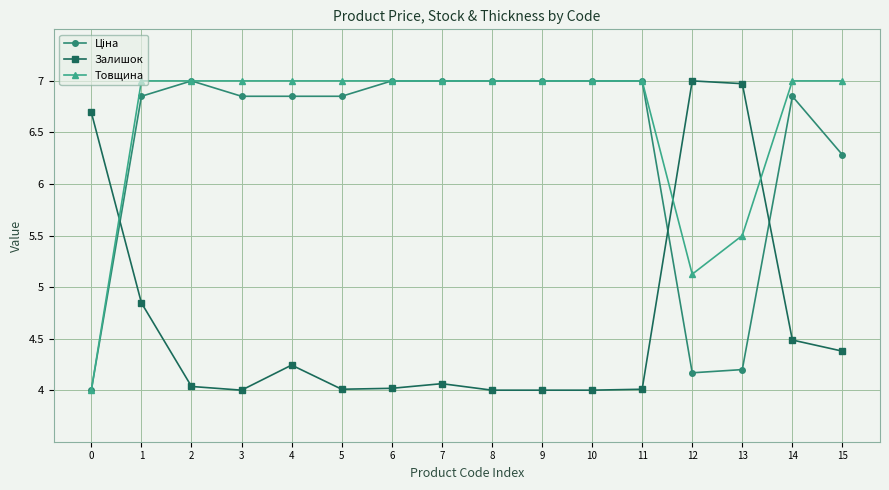

Count the number of categories in the chart.

16